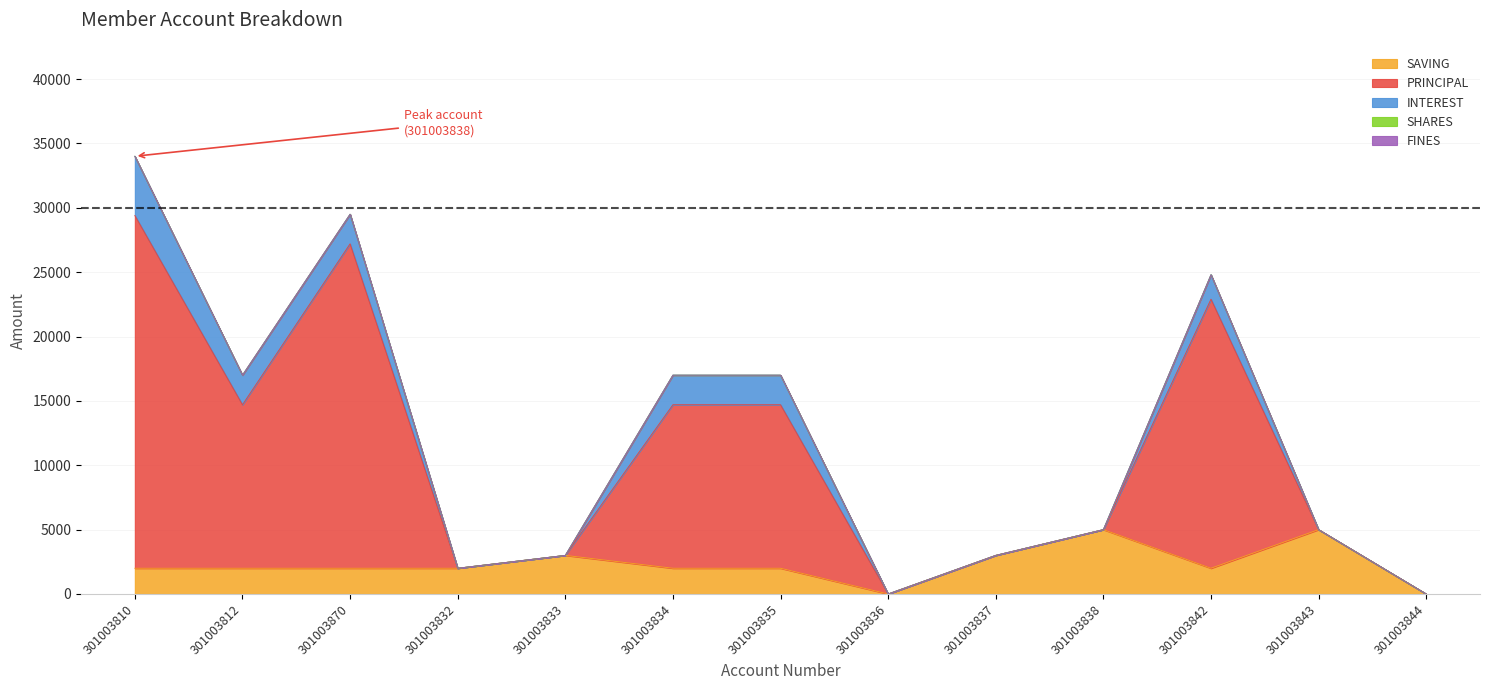

Is the value of SAVING at 301003812 greater than the value of SHARES at 301003834?

Yes